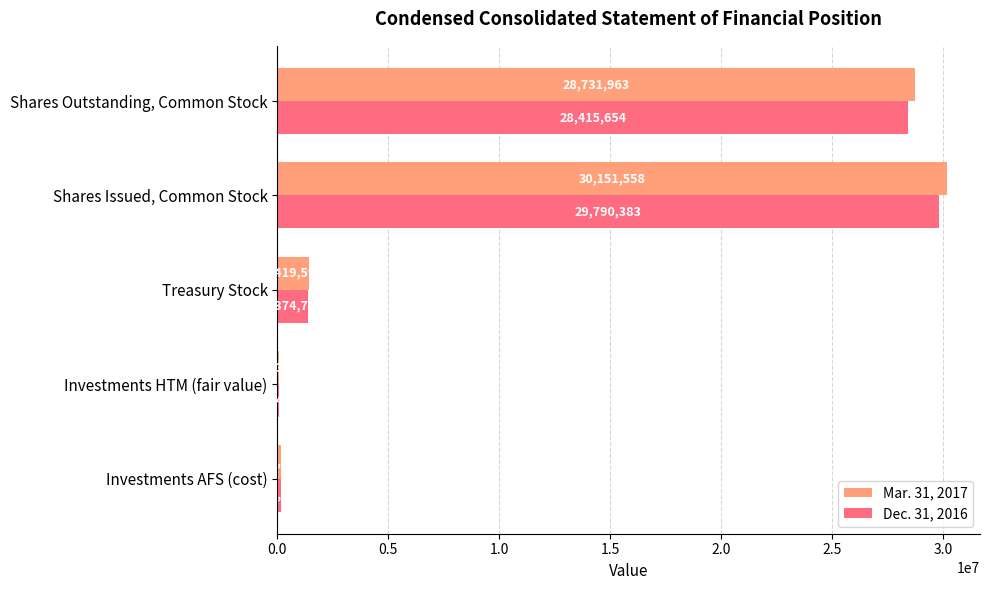

Where is Mar. 31, 2017 nearest to the value 15106935?

Shares Outstanding, Common Stock